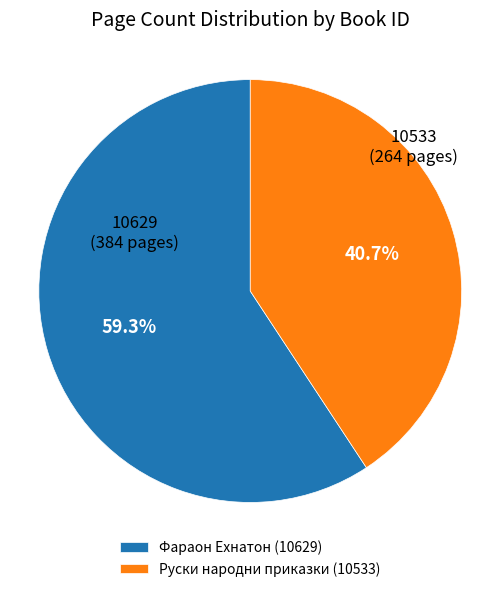

Is there a majority slice in this chart?

Yes